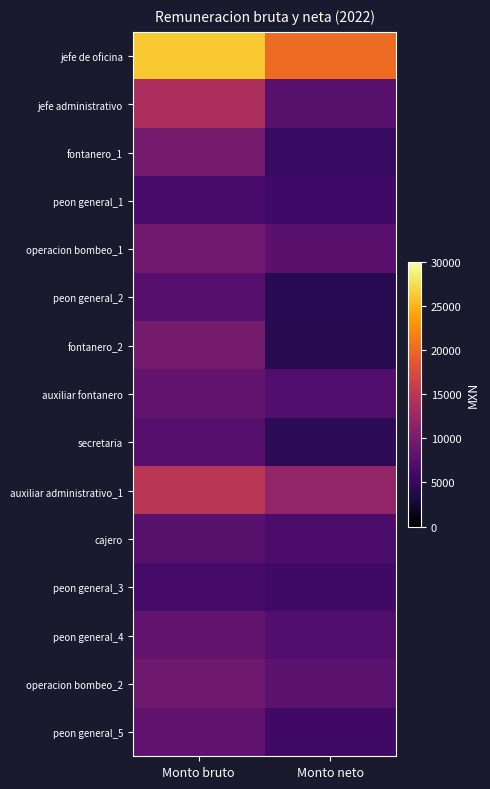

Rank the series at Monto bruto from highest to lowest value.

jefe de oficina, auxiliar administrativo_1, jefe administrativo, fontanero_2, fontanero_1, operacion bombeo_1, operacion bombeo_2, peon general_4, auxiliar fontanero, peon general_5, cajero, secretaria, peon general_2, peon general_1, peon general_3